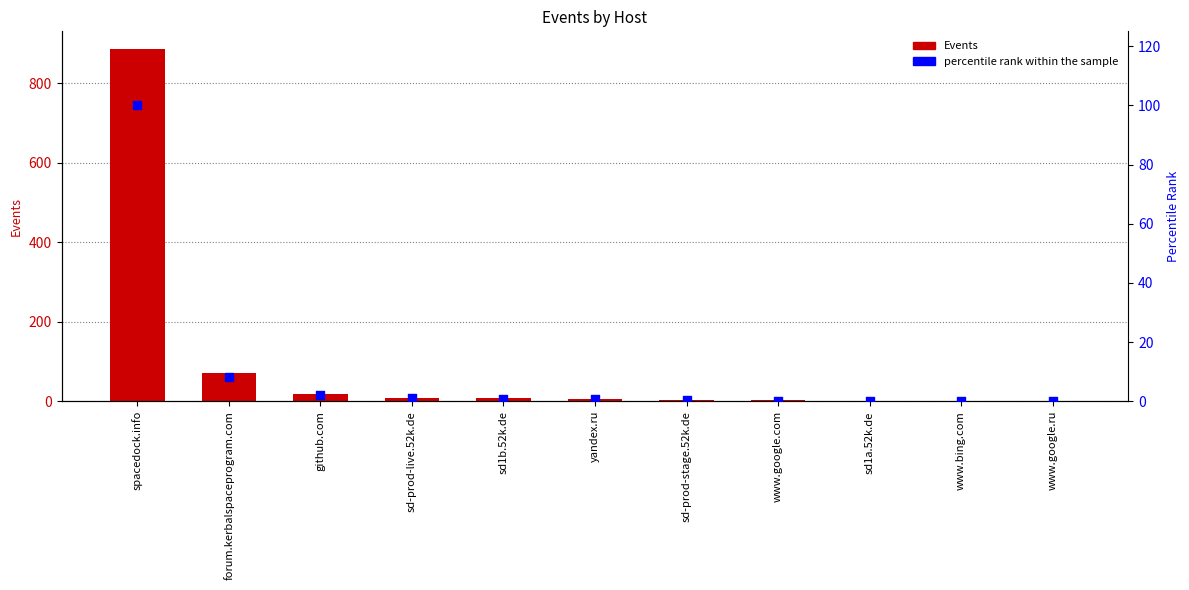

What are all the series names shown in the legend?

Events, percentile rank within the sample